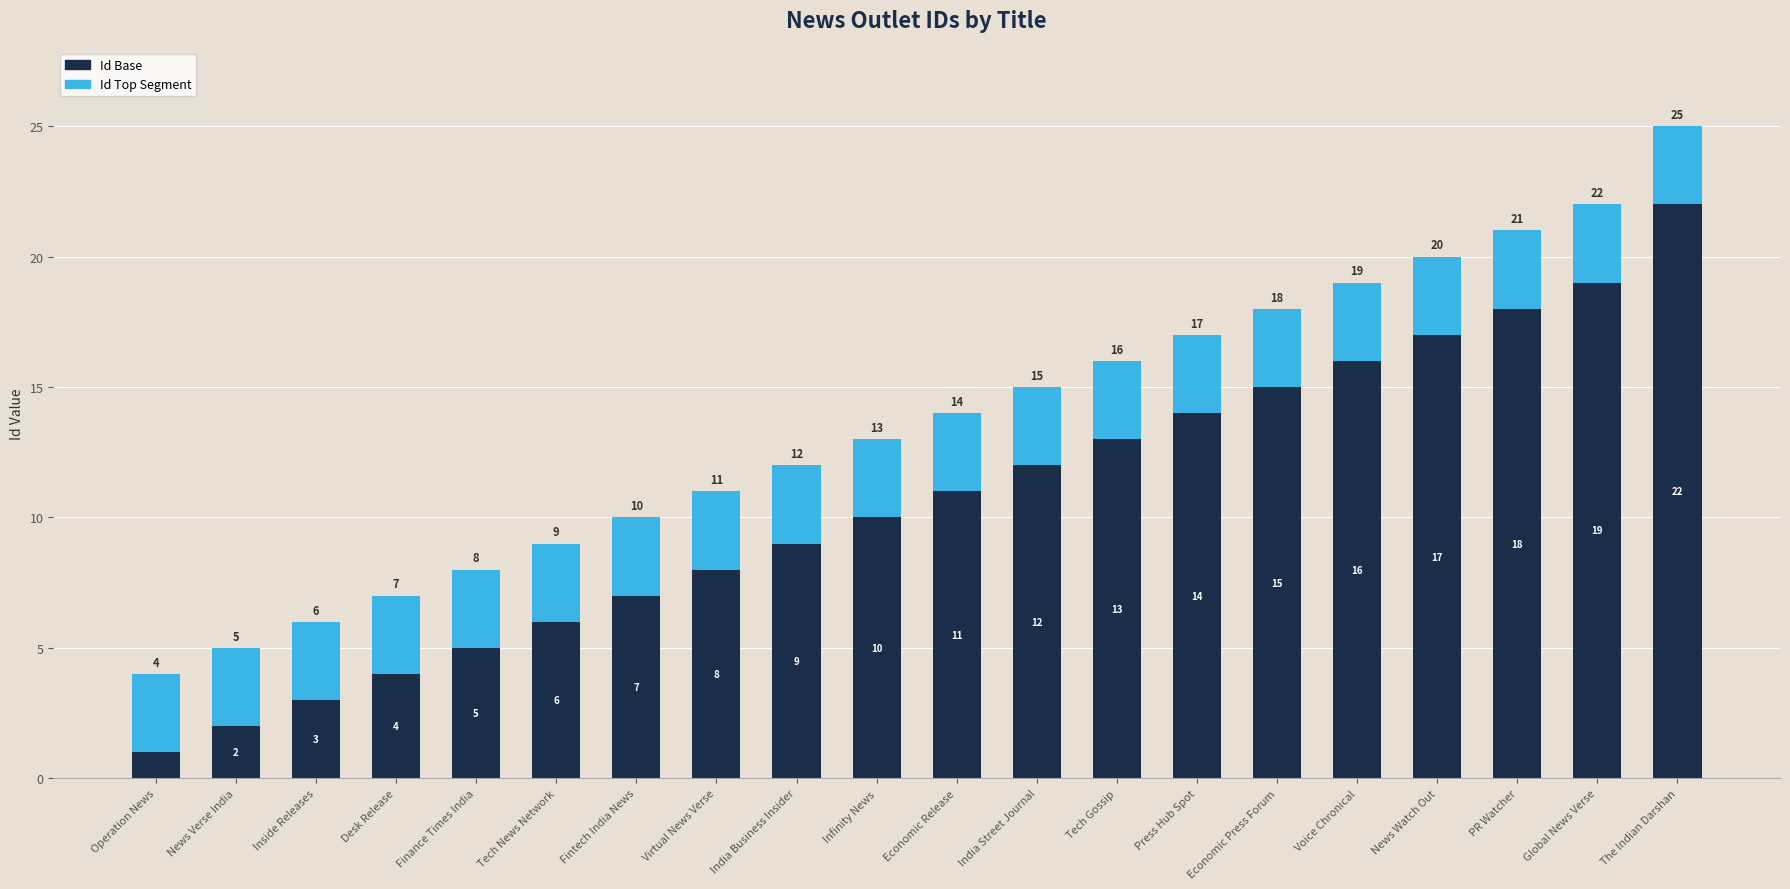

At which category is the sum across all series the highest?

The Indian Darshan